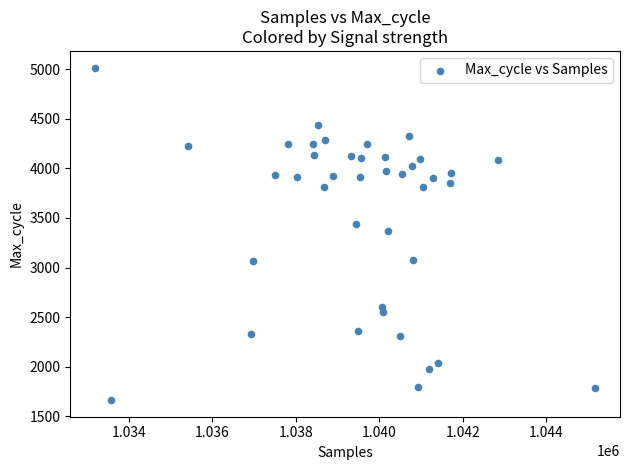

What is the range of X values (max minus min)?

11961